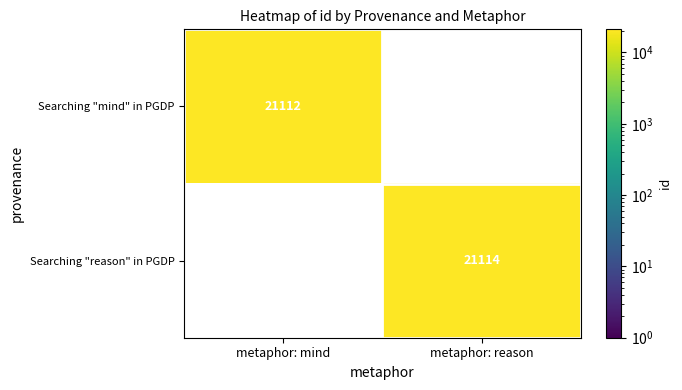

The value of Searching "reason" in PGDP at metaphor: reason is 11217. True or false?

False